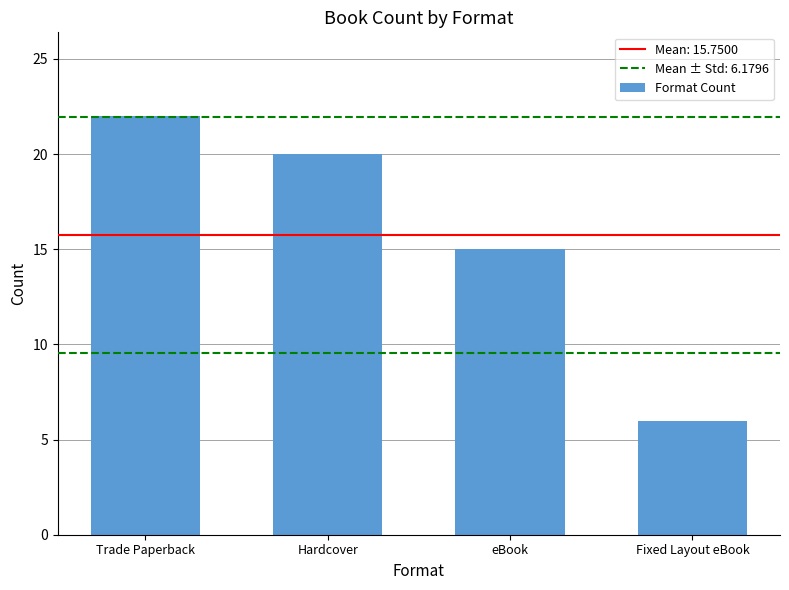

Reading left to right, transcribe all the data shown in this chart.

Trade Paperback=22	Hardcover=20	eBook=15	Fixed Layout eBook=6